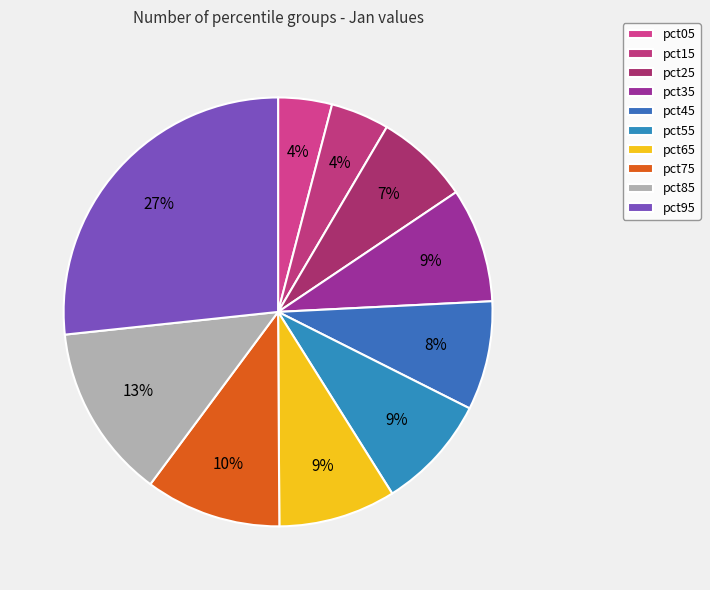

Is pct75 the majority of the pie?

No